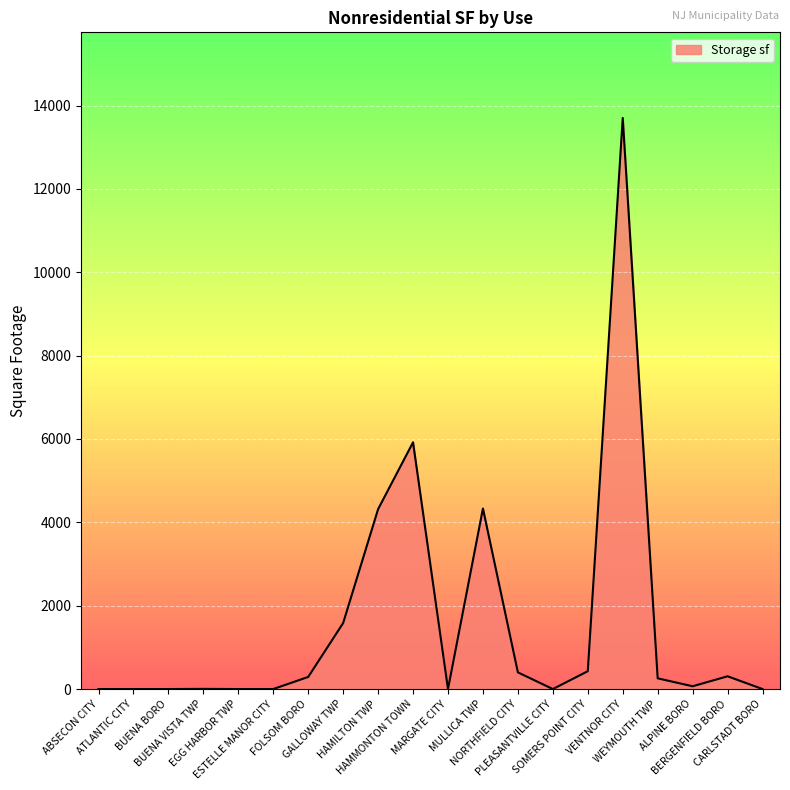

How many distinct data groups are displayed?

1